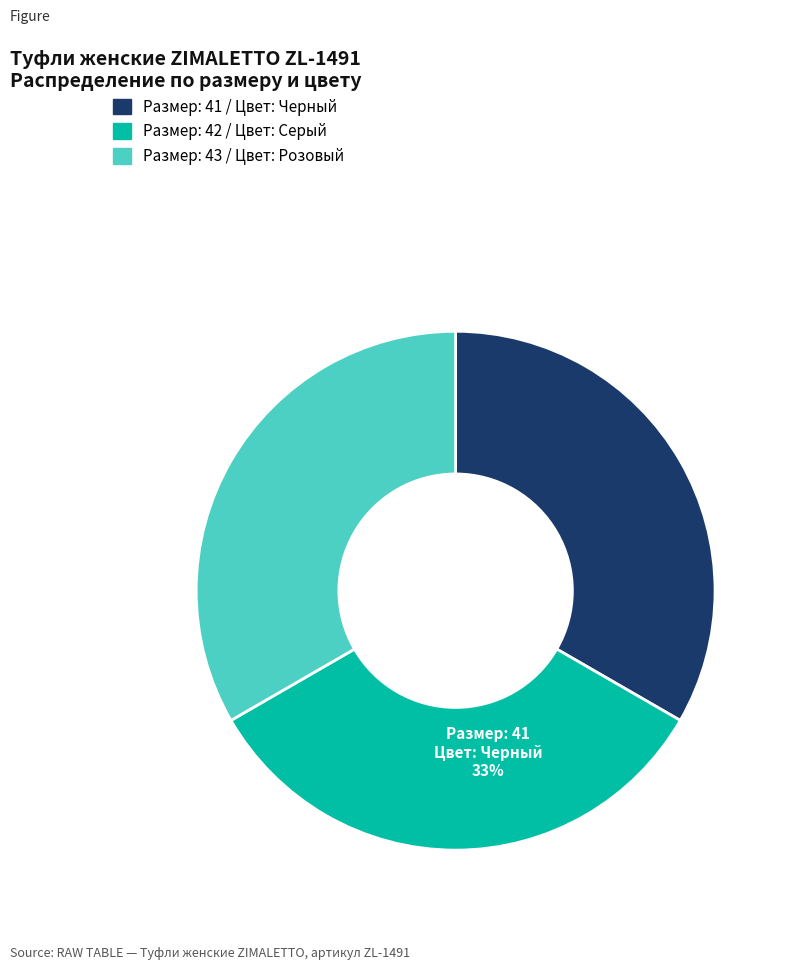

Is there a majority slice in this chart?

No